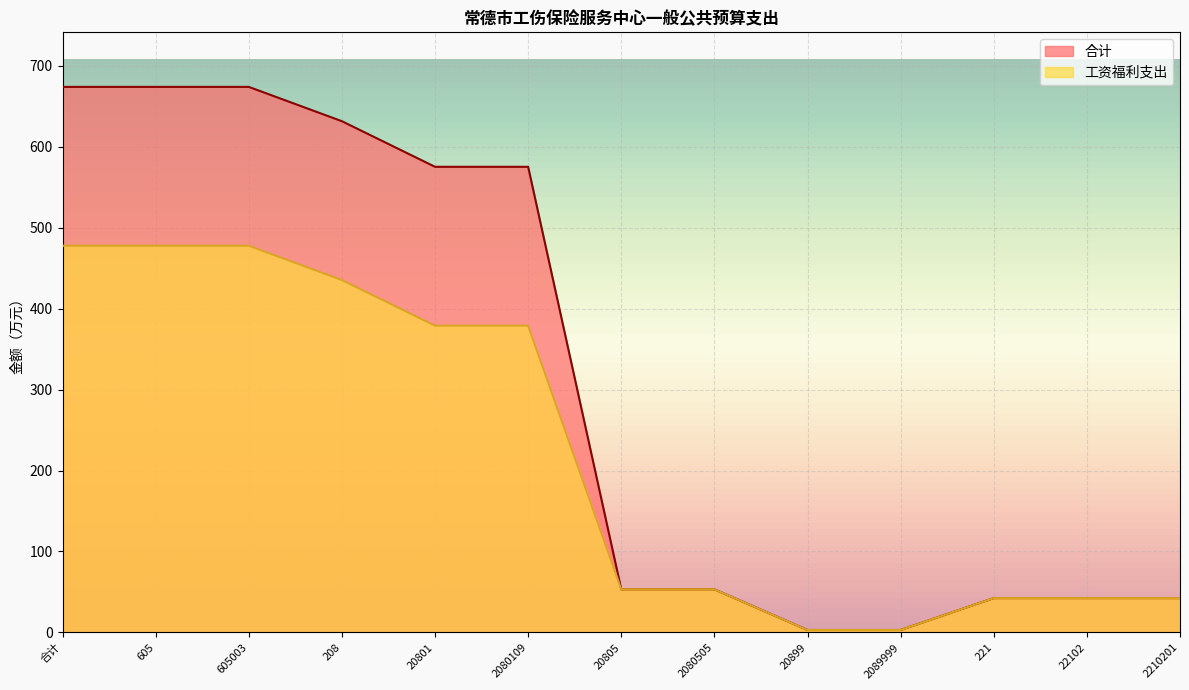

Count the number of data series in this chart.

2